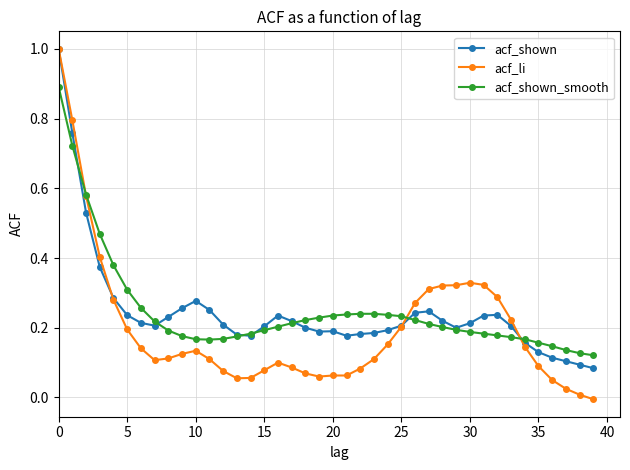

Which series has the largest range (max minus min)?

acf_li